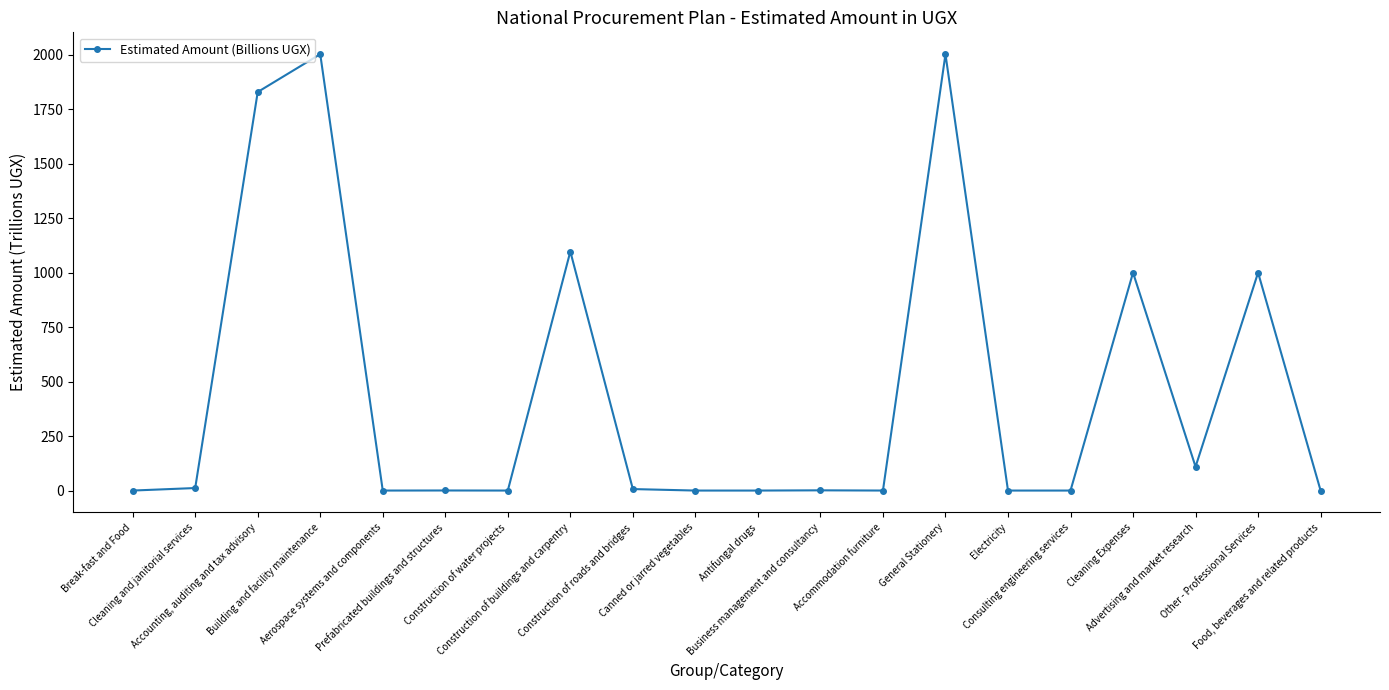

List the labels in order of value, largest first.

Building and facility maintenance, General Stationery, Accounting, auditing and tax advisory, Construction of buildings and carpentry, Other - Professional Services, Cleaning Expenses, Advertising and market research, Cleaning and janitorial services, Construction of roads and bridges, Business management and consultancy, Prefabricated buildings and structures, Accommodation furniture, Construction of water projects, Break-fast and Food, Food, beverages and related products, Consulting engineering services, Aerospace systems and components, Electricity, Canned or jarred vegetables, Antifungal drugs